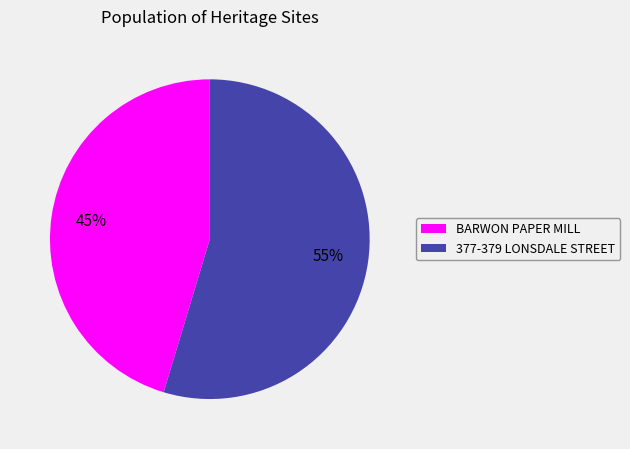

Does any single category account for the majority?

Yes